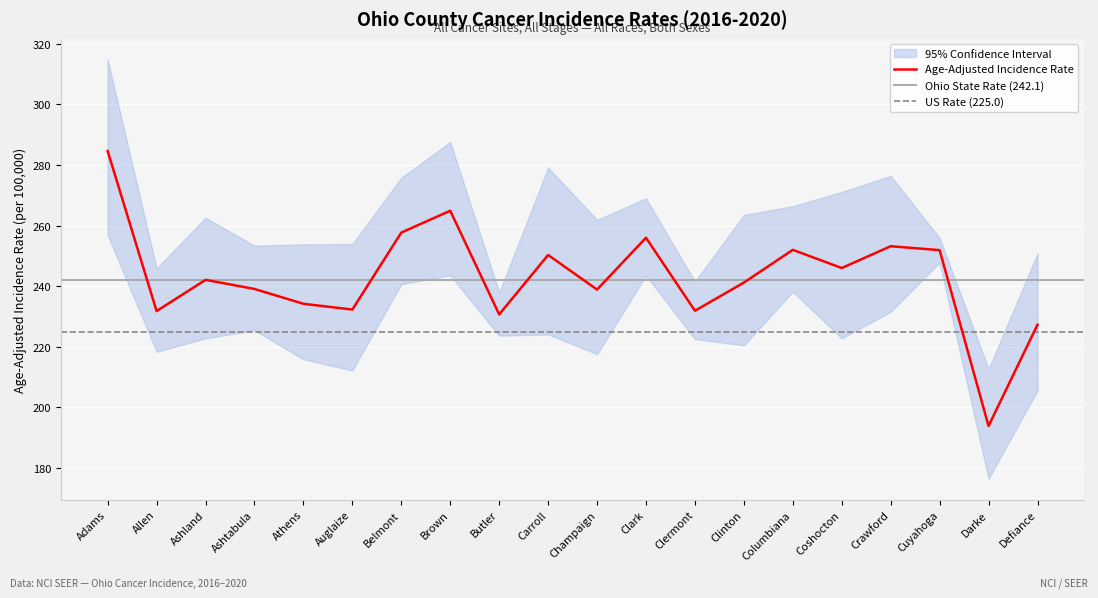

Reading left to right, list all the values displayed in this chart.

Age-Adjusted Rate: Adams=284.6	Allen=231.8	Ashland=242.1	Ashtabula=239.1	Athens=234.2	Auglaize=232.3	Belmont=257.7	Brown=264.9	Butler=230.7	Carroll=250.3	Champaign=238.9	Clark=256.0	Clermont=231.9	Clinton=241.2	Columbiana=252.0	Coshocton=246.0	Crawford=253.2	Cuyahoga=251.9	Darke=193.9	Defiance=227.3
Lower 95% CI: Adams=256.9	Allen=218.4	Ashland=222.8	Ashtabula=225.5	Athens=215.9	Auglaize=212.2	Belmont=240.7	Brown=243.6	Butler=223.7	Carroll=224.1	Champaign=217.6	Clark=243.5	Clermont=222.6	Clinton=220.5	Columbiana=238.2	Coshocton=222.8	Crawford=231.6	Cuyahoga=247.8	Darke=176.5	Defiance=205.6
Upper 95% CI: Adams=314.7	Allen=245.9	Ashland=262.6	Ashtabula=253.4	Athens=253.8	Auglaize=253.9	Belmont=275.8	Brown=287.6	Butler=237.9	Carroll=279.1	Champaign=261.9	Clark=269.0	Clermont=241.5	Clinton=263.5	Columbiana=266.4	Coshocton=271.1	Crawford=276.4	Cuyahoga=255.9	Darke=212.7	Defiance=250.8